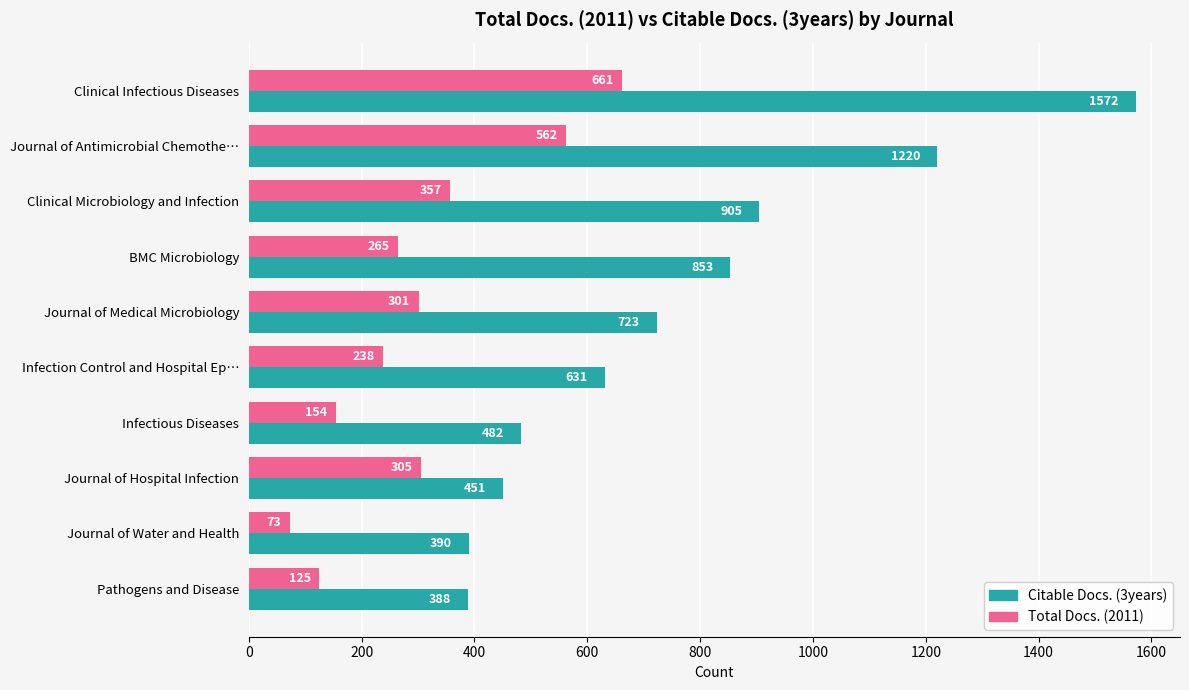

Which series has the largest total across all categories?

Citable Docs. (3years)